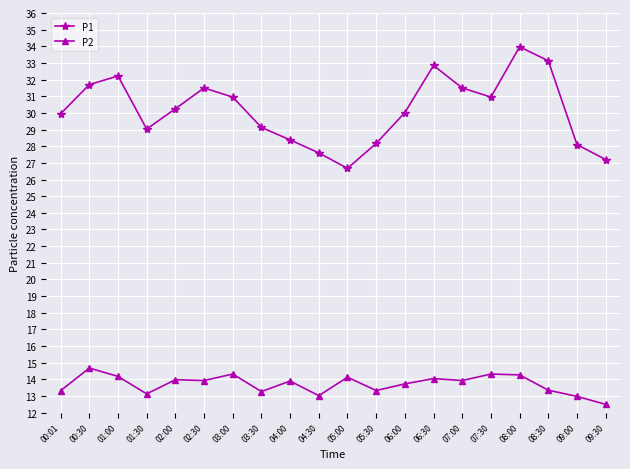

What is the label of the 9th point from the left?

04:00